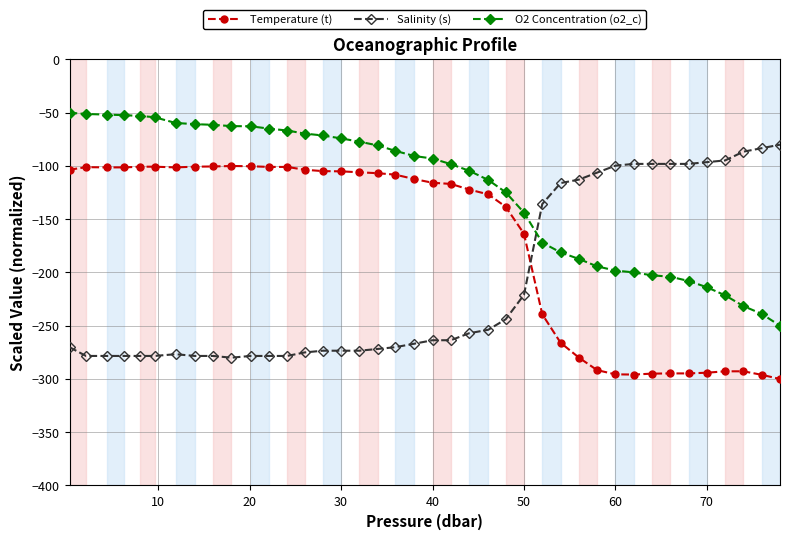

List the series in order of their peak value, highest first.

O2 Concentration (o2_c), Salinity (s), Temperature (t)